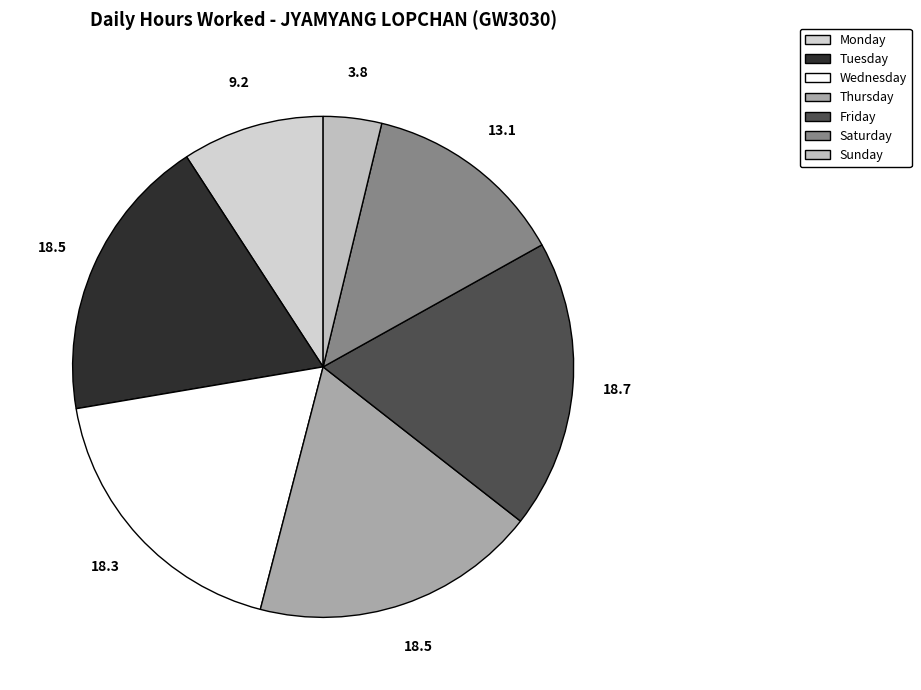

Count the number of slices in the pie.

7